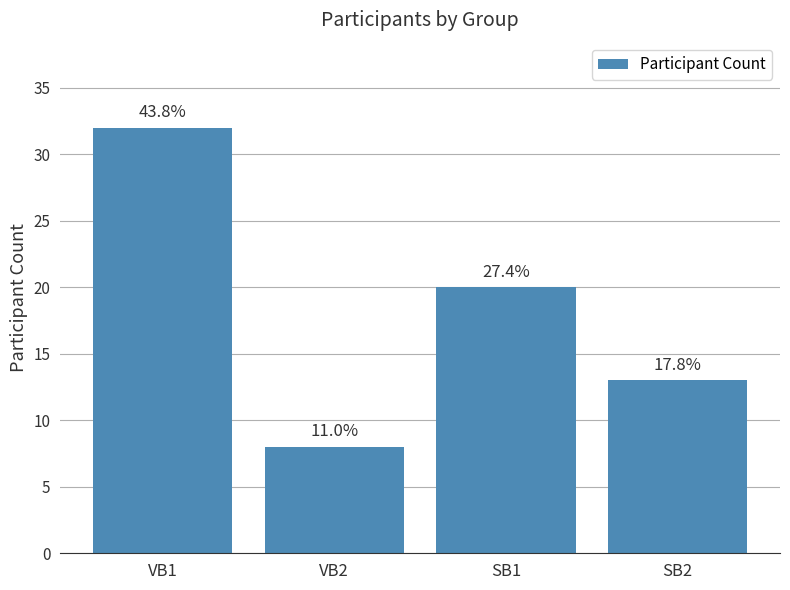

What is the ratio of the value at SB2 to the value at SB1?

0.7